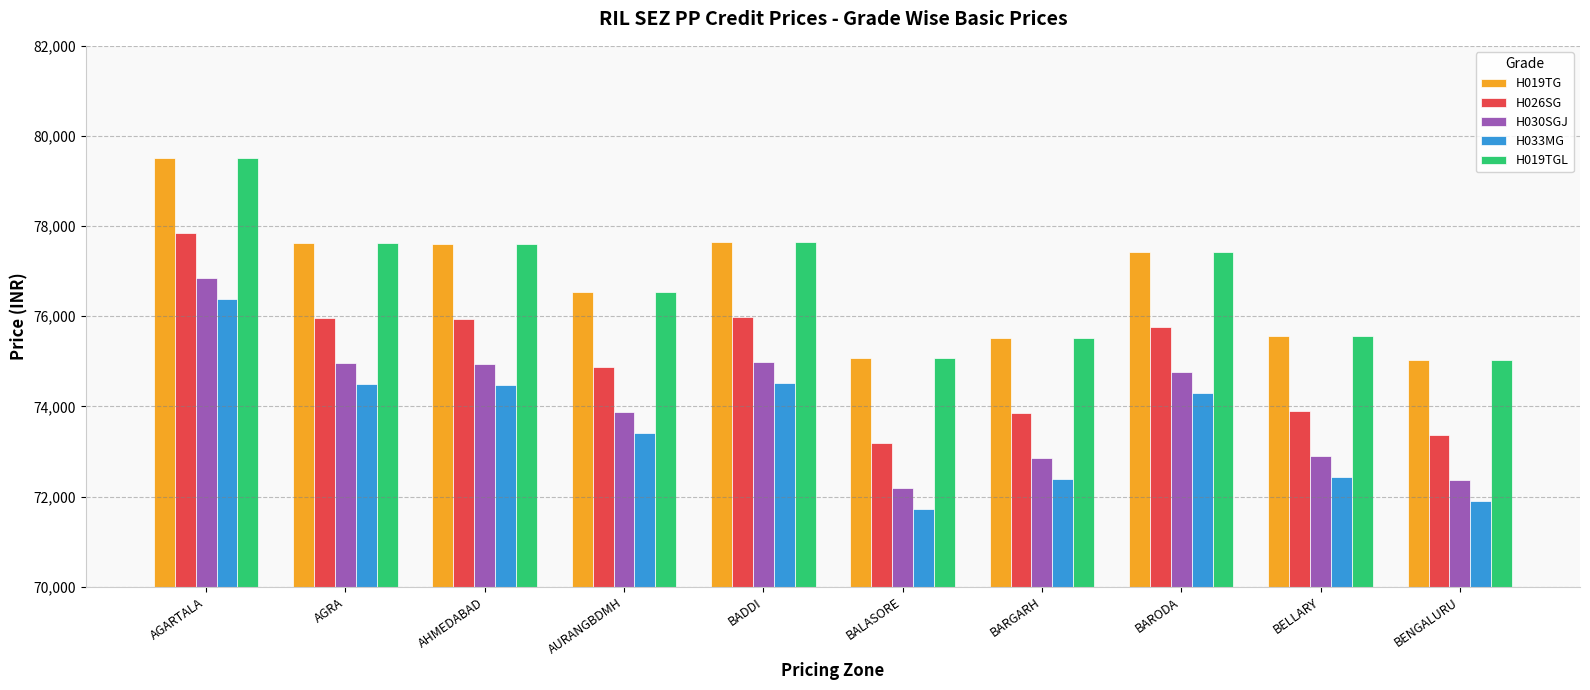

Between BALASORE and BARGARH, which series saw the biggest shift?

H026SG